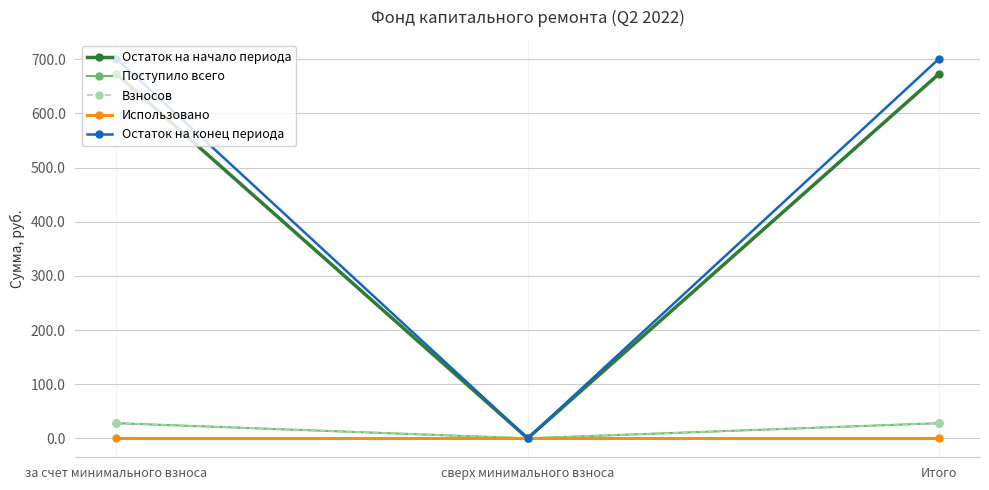

List the labels in order of Использовано value, smallest first.

за счет минимального взноса, сверх минимального взноса, Итого